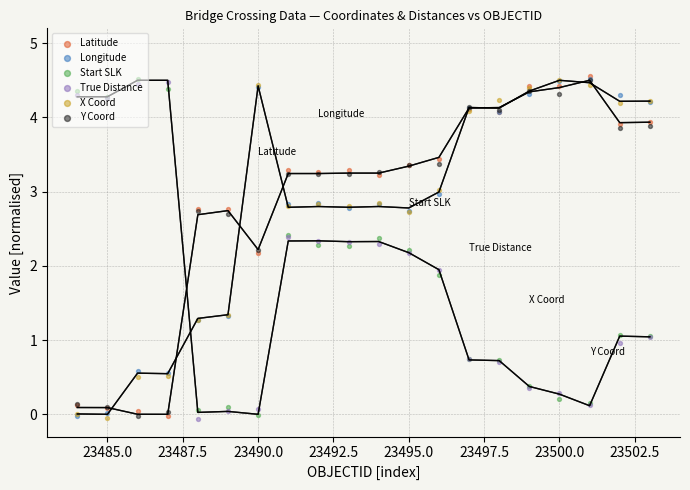

Which series has the widest spread of Y values?

Latitude